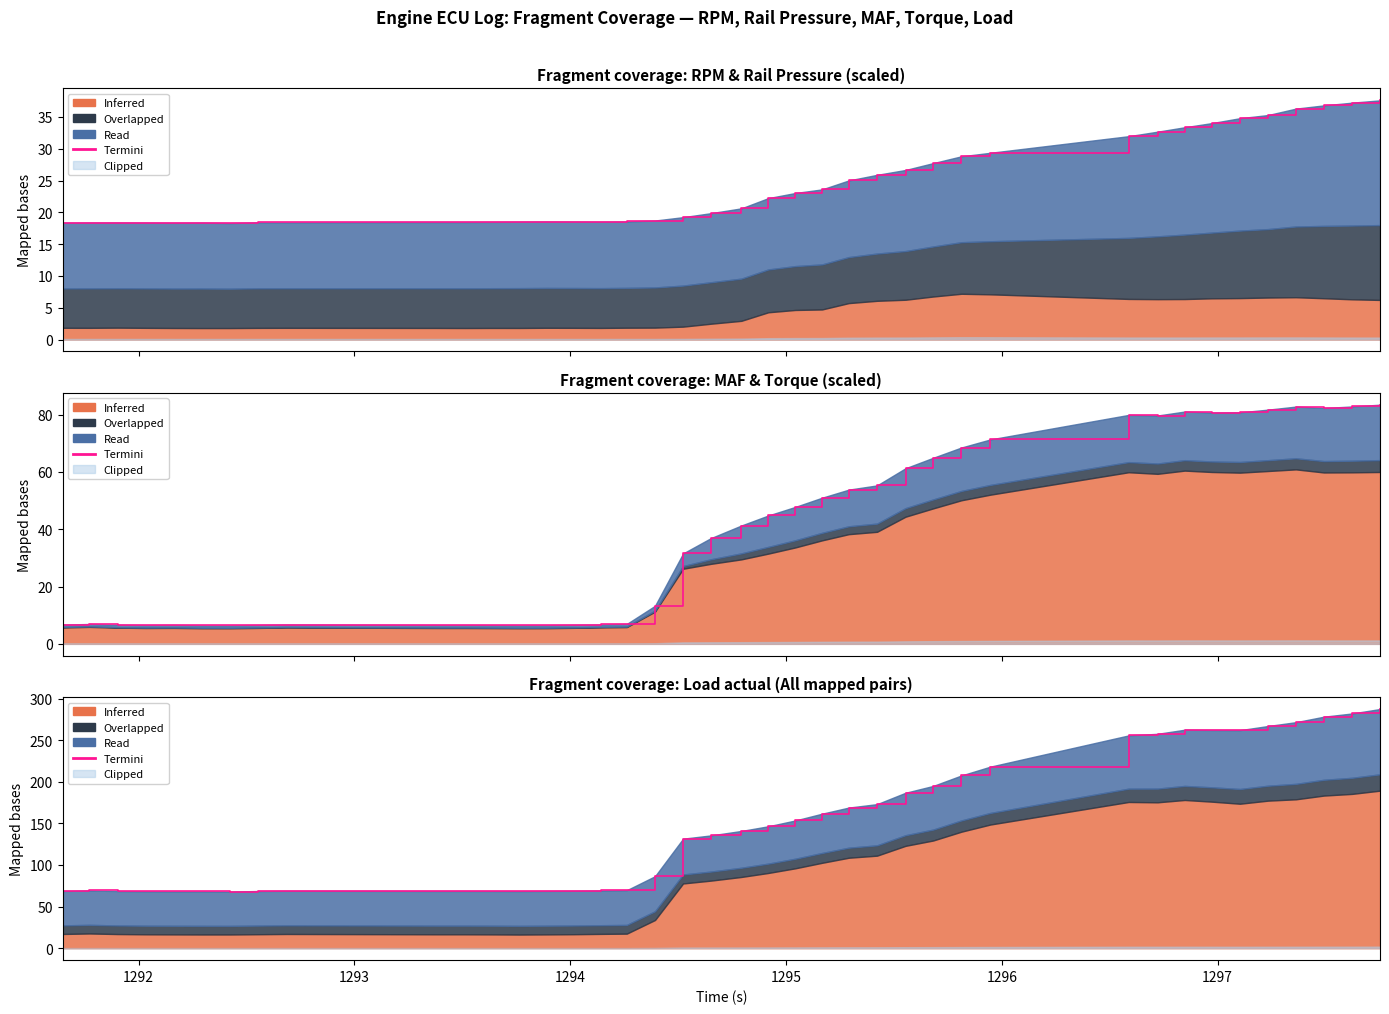

Where is the first local maximum?

1292